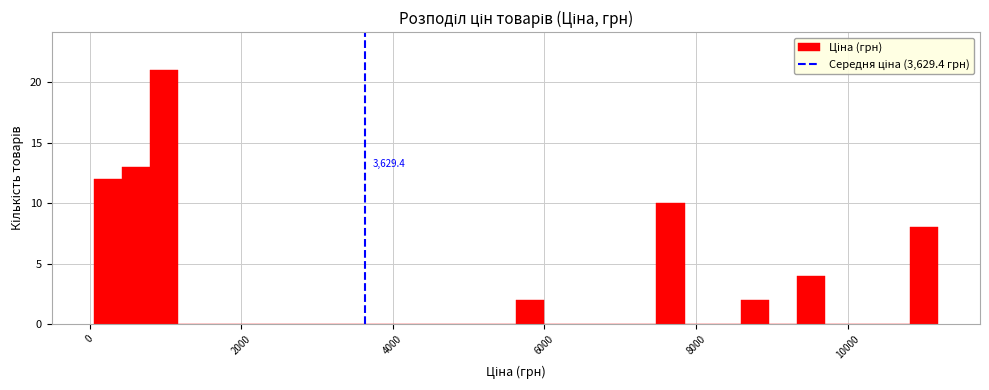

Around what value on the x-axis is the tallest bar? Give the approximate position of its centre, as read against the axis.

1000